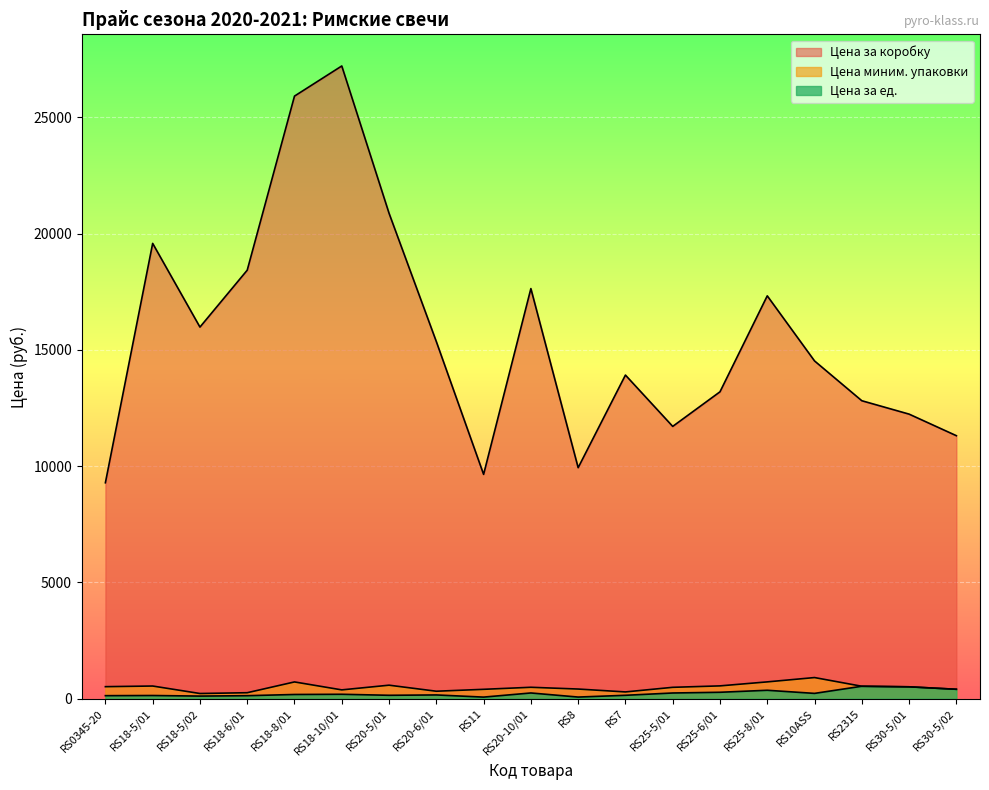

List the labels in order of Цена миним. упаковки value, smallest first.

RS18-5/02, RS18-6/01, RS7, RS20-6/01, RS18-10/01, RS11, RS30-5/02, RS8, RS25-5/01, RS20-10/01, RS30-5/01, RS0345-20, RS2315, RS18-5/01, RS25-6/01, RS20-5/01, RS18-8/01, RS25-8/01, RS10ASS